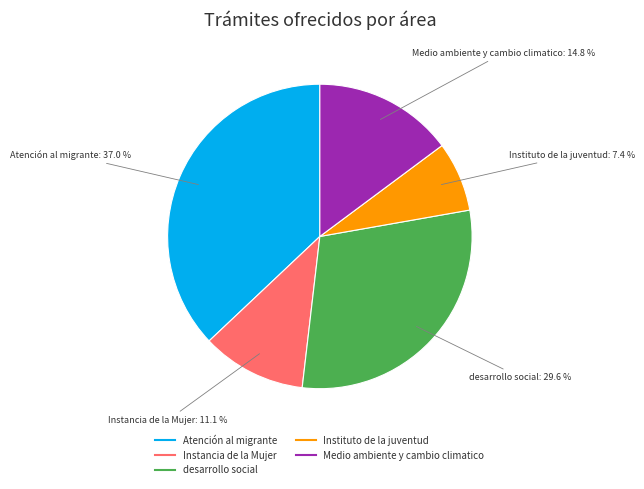

To the nearest percent, what percentage of the pie is Medio ambiente y cambio climatico?

15%